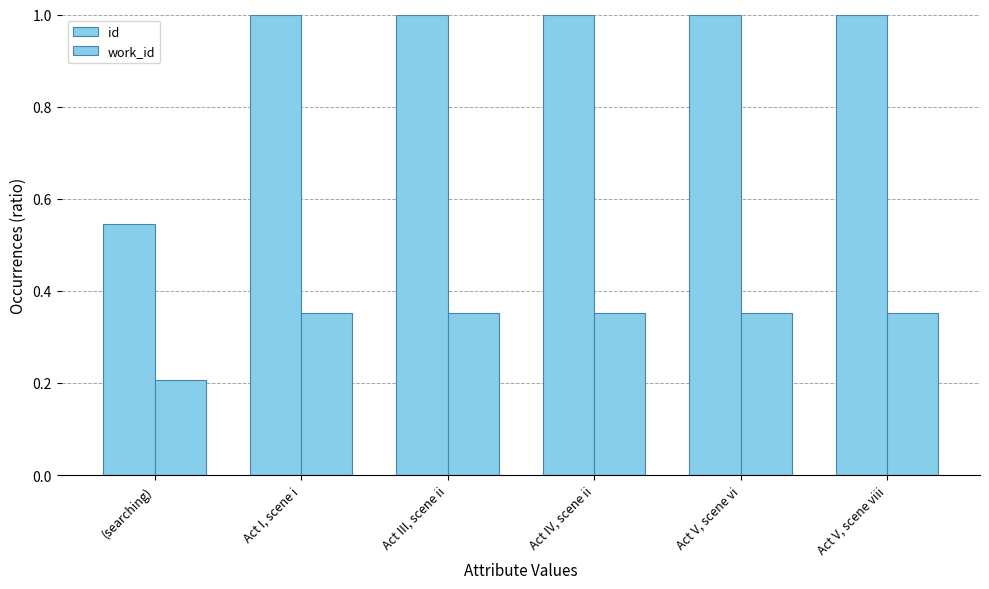

Are the bars horizontal?

No